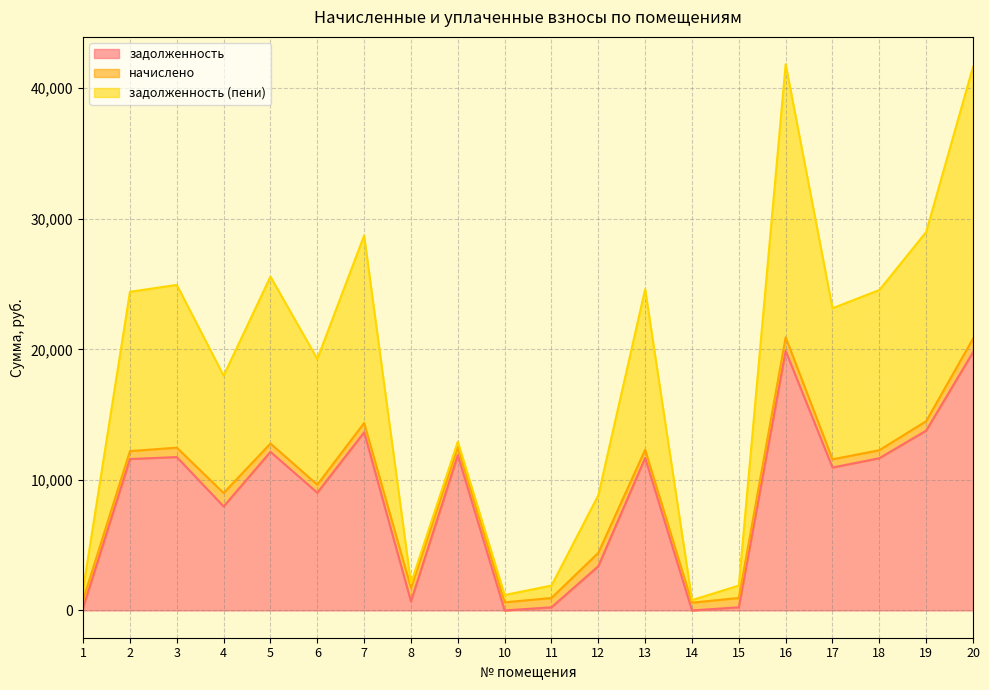

Which series has the largest total across all categories?

задолженность (пени)